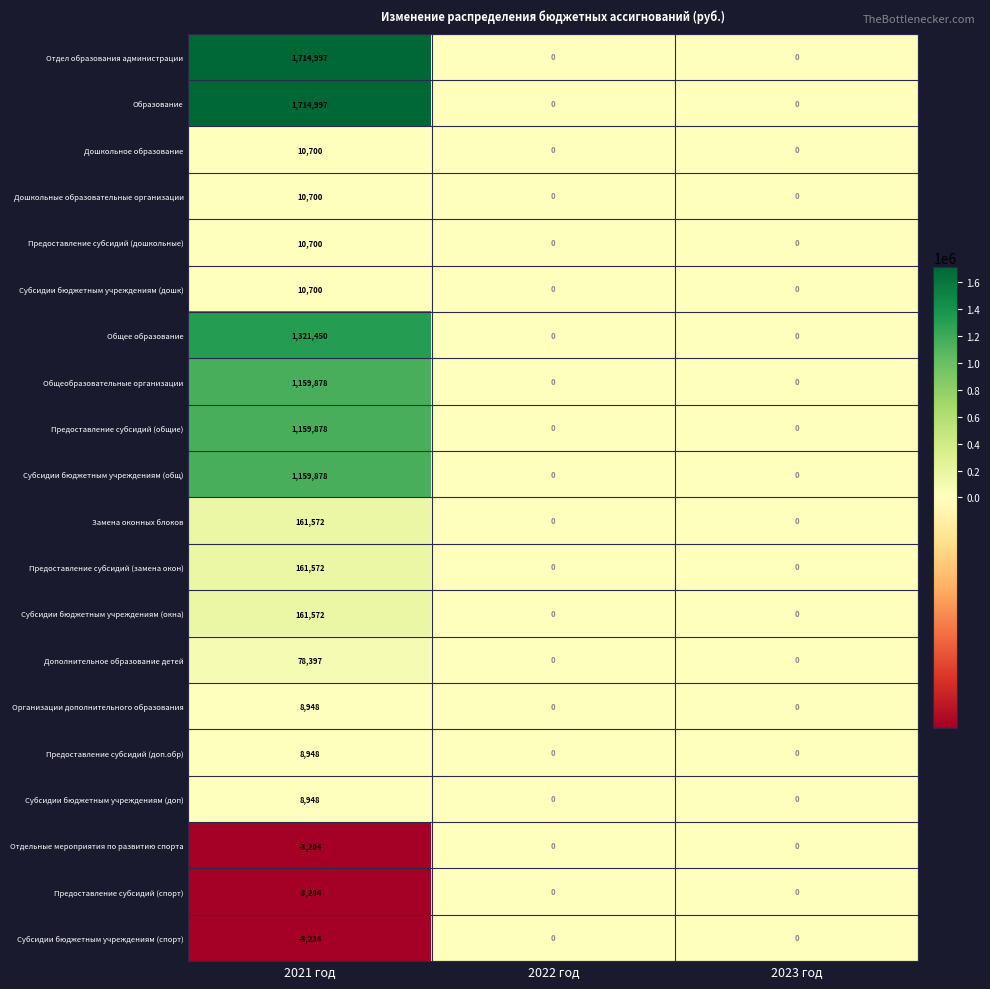

What is the sum of the Общеобразовательные организации values at 2022 год and 2021 год?

1159878